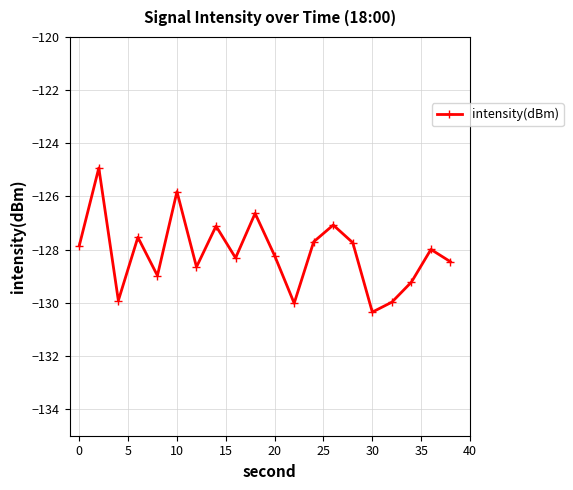

What is the value of the 19th point from the left?

-128.0